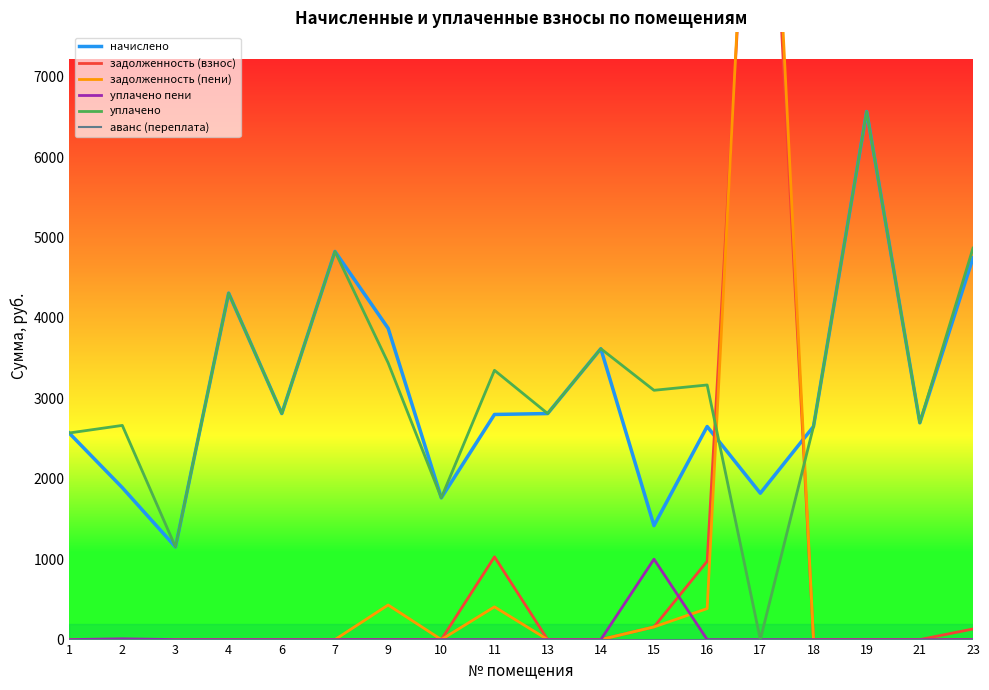

At which label does задолженность (взнос) reach its peak?

17